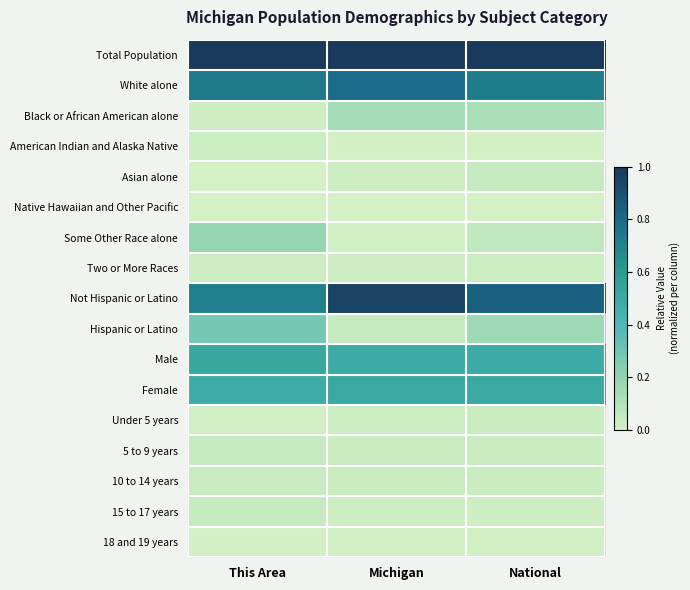

Which has a higher value, This Area or Michigan?

This Area